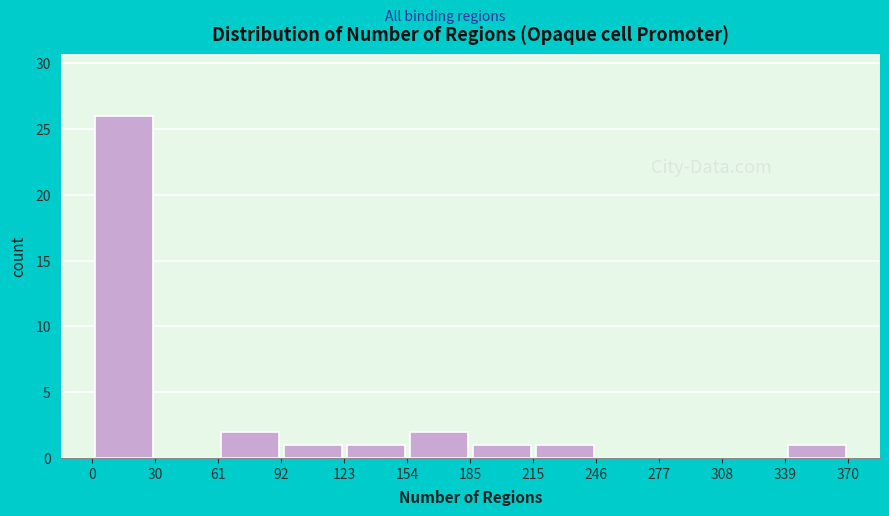

Reading left to right, list every bar in this chart as the range it spans on the x-axis followed by its height. The values are not printed on the chart, so give them approximately, as read against the axis.

0 to 30: 26
30 to 61: 0
61 to 92: 2
92 to 123: 1
123 to 154: 1
154 to 185: 2
185 to 215: 1
215 to 246: 1
246 to 277: 0
277 to 308: 0
308 to 339: 0
339 to 370: 1